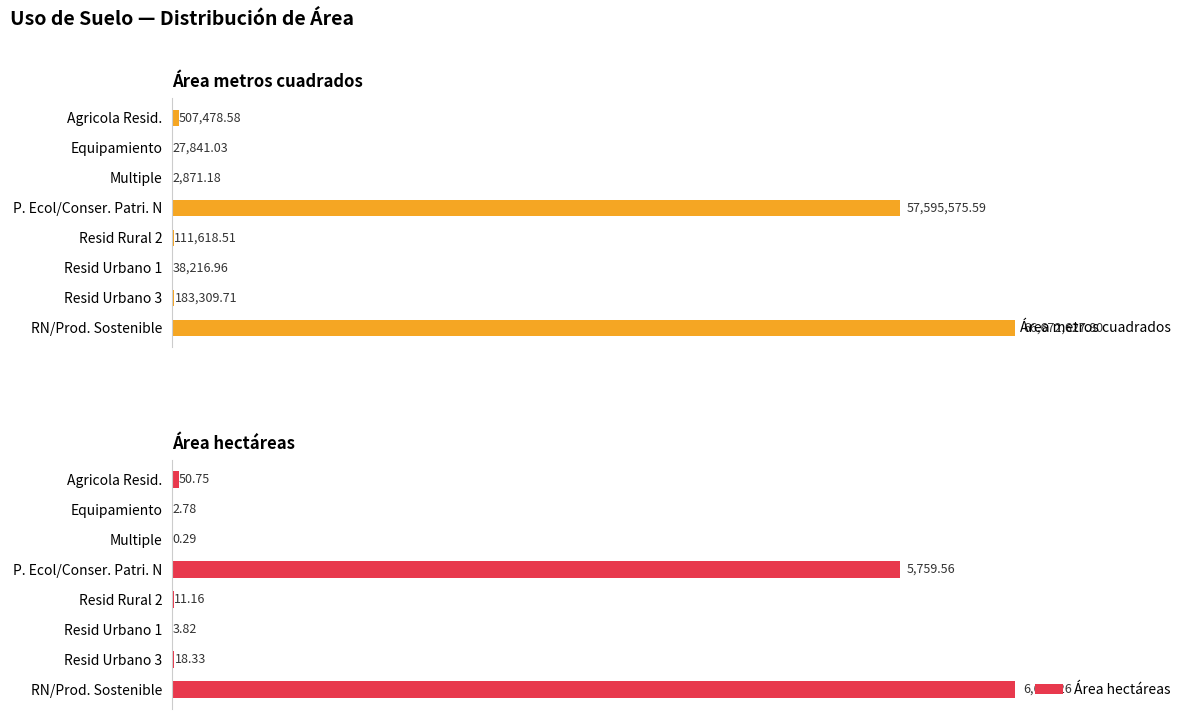

Which category has the highest value in the Área hectáreas series?

RN/Prod. Sostenible